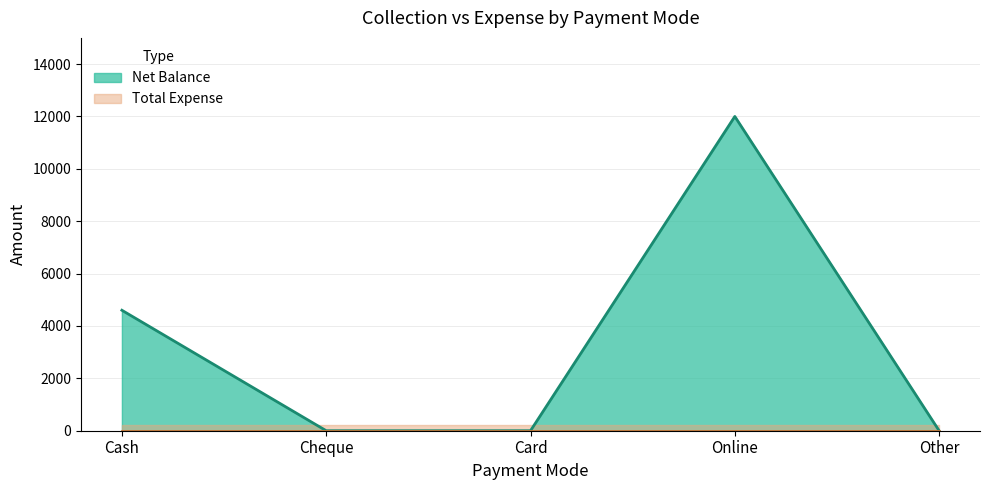

Reading right to left, list all the values displayed in this chart.

0	12000	0	0	4600